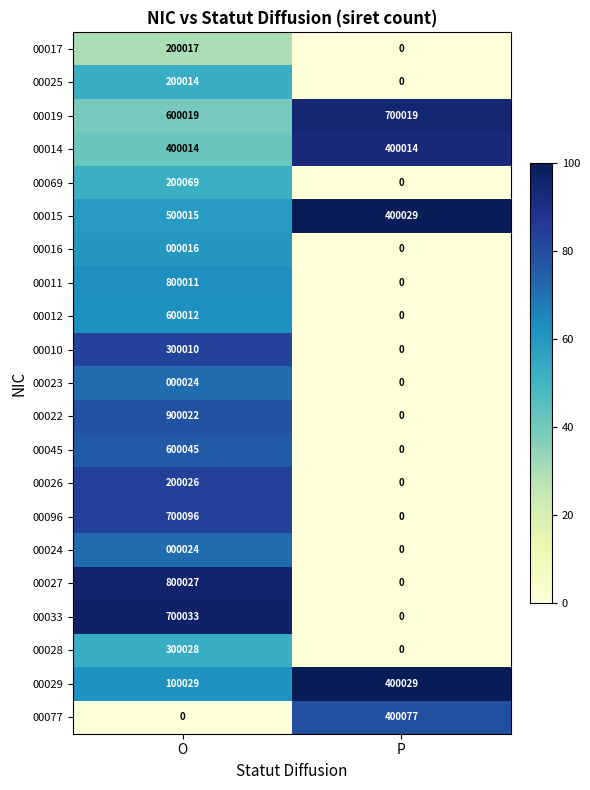

Is the value of 00023 at O greater than the value of 00015 at O?

No